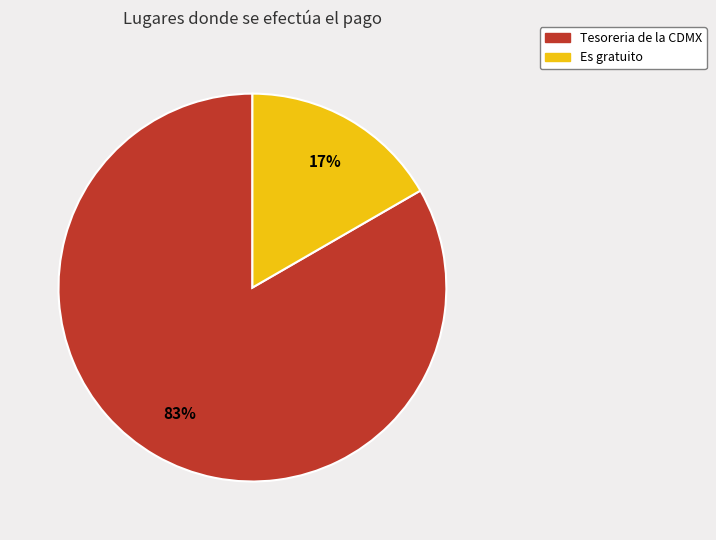

To the nearest percent, what percentage of the pie is Es gratuito?

17%